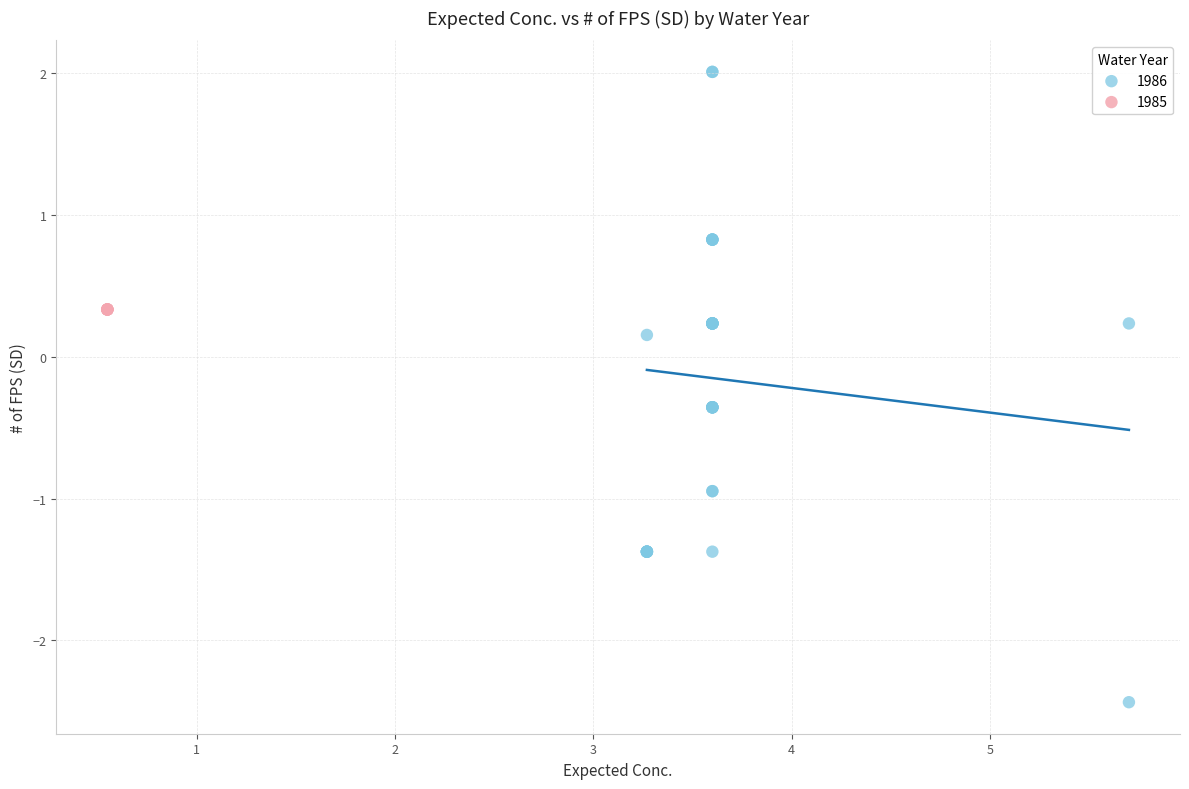

Which series contains the lowest Y value?

1986